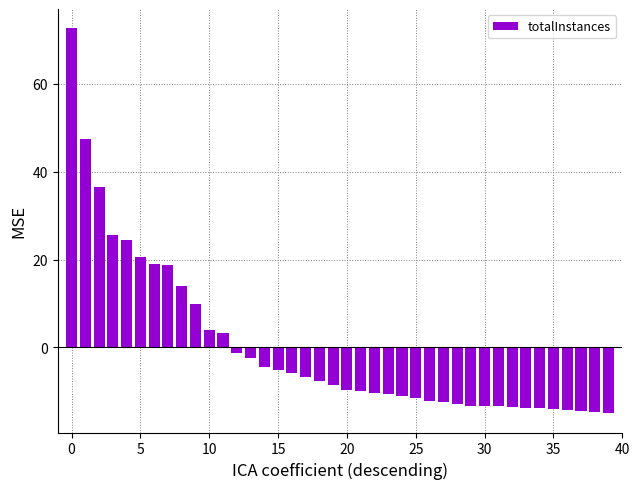

What is the difference between the second highest and minimum values?

62.4